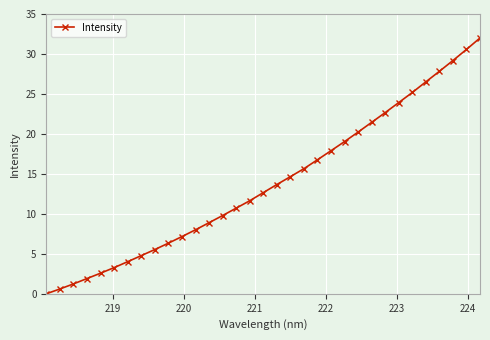

What is the value of the 10th point from the left?

6.3